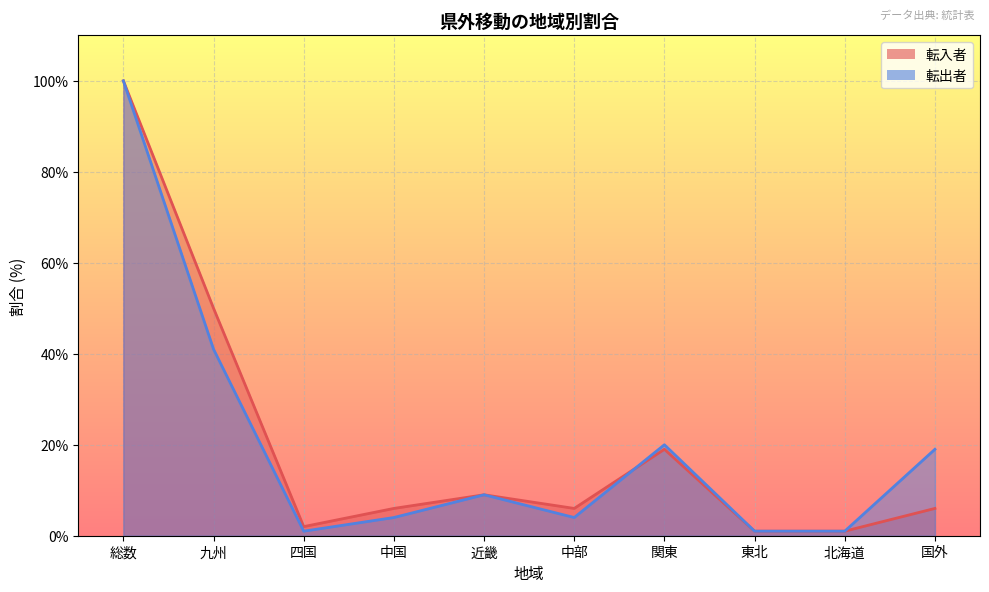

Which category has the lowest value in the 転出者 series?

四国